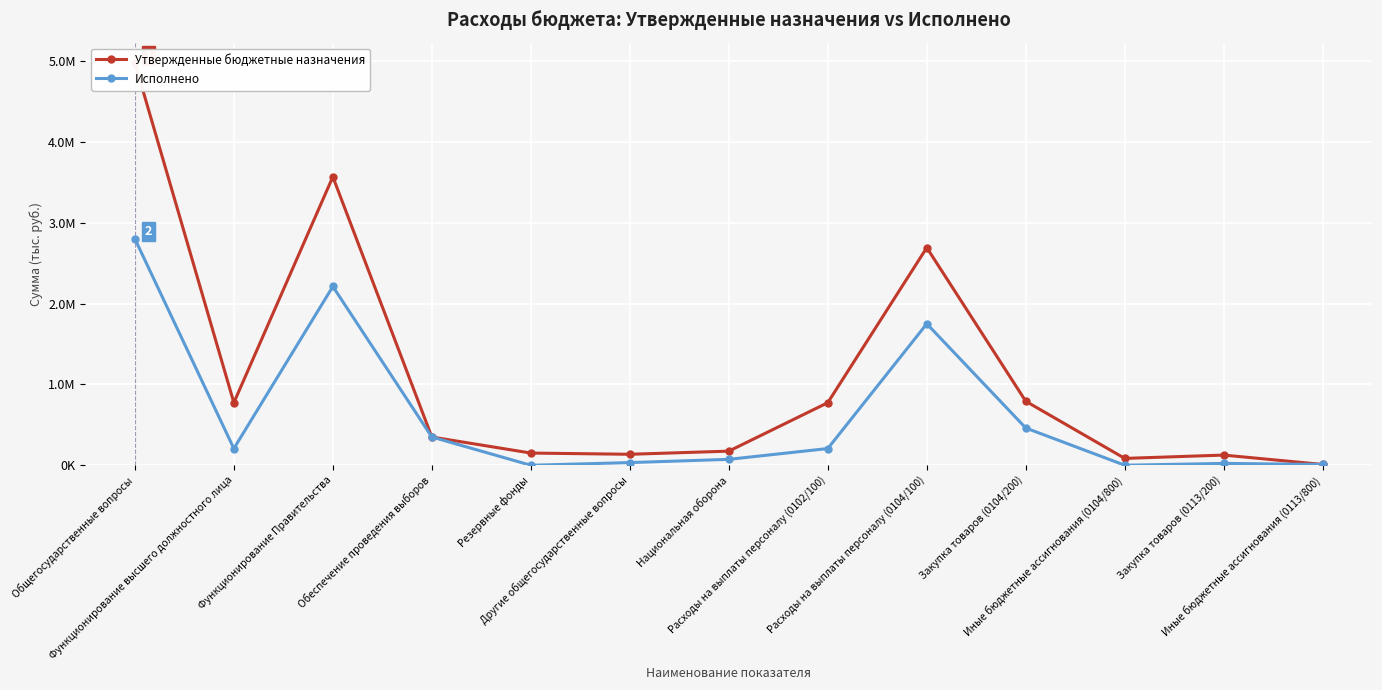

True or false: Исполнено has a value of 73282.7 at Национальная оборона.

True